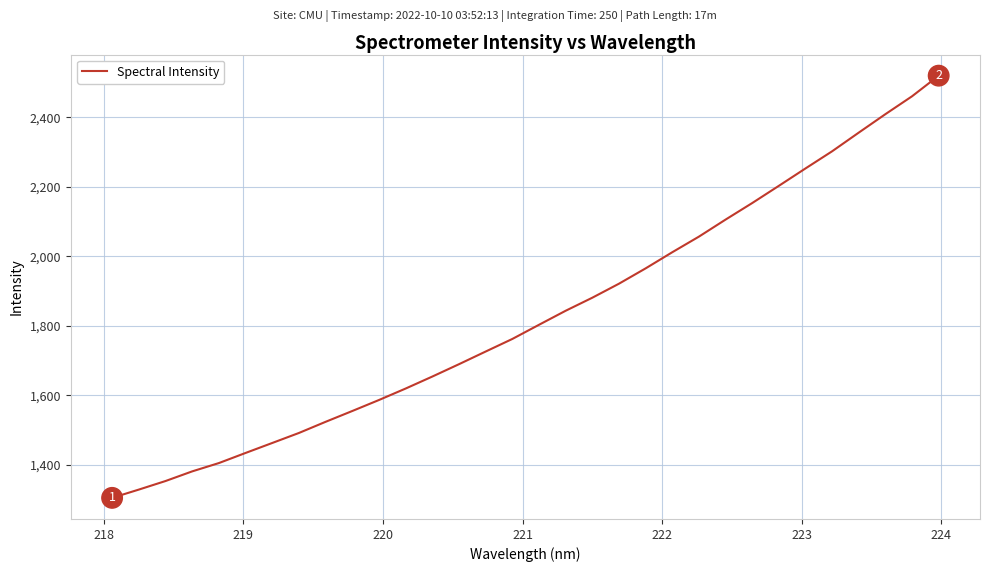

What is the minimum value shown in the chart?

1305.5